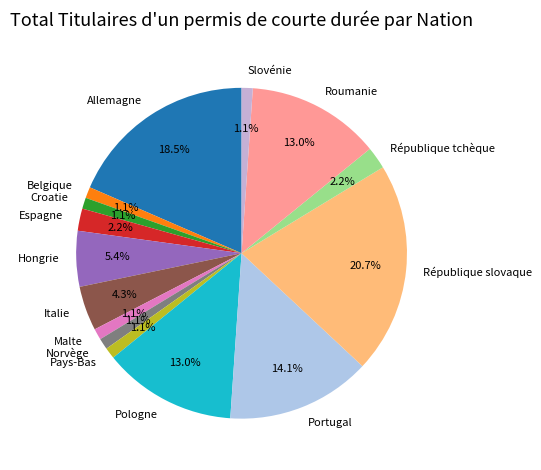

The Pays-Bas slice represents 1% of the pie. True or false?

True